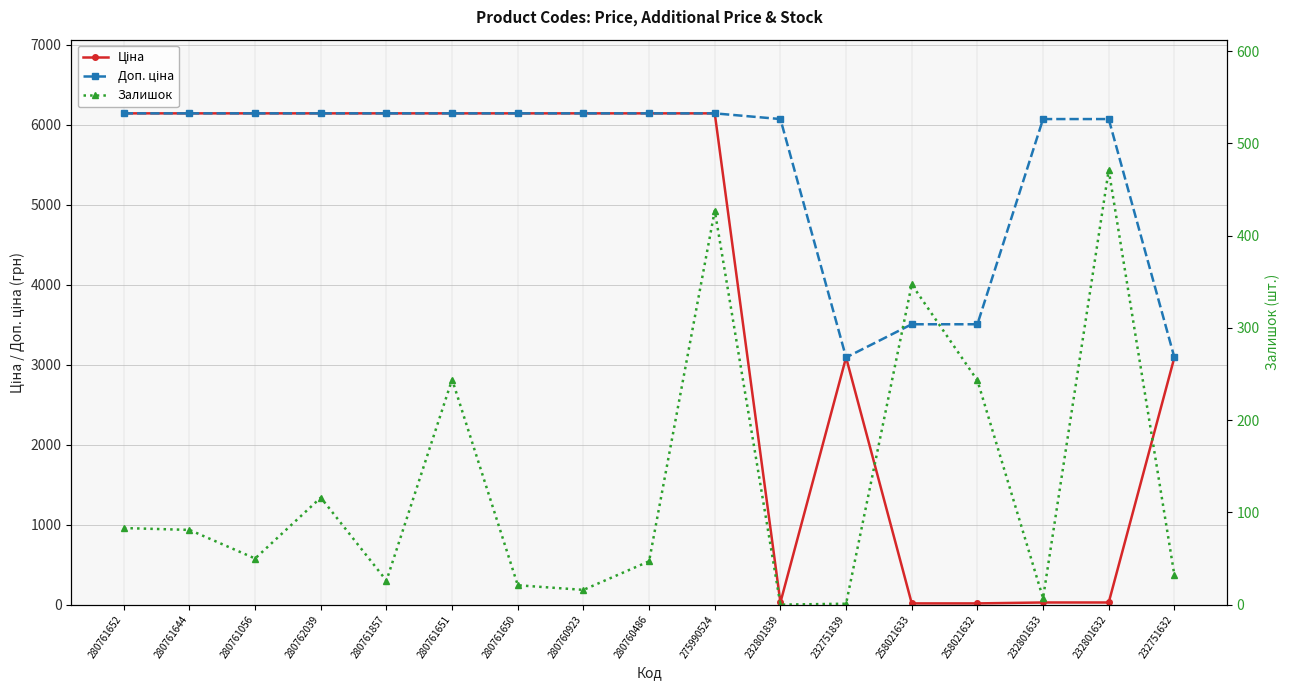

How many intersections are there between Залишок and Ціна?

4